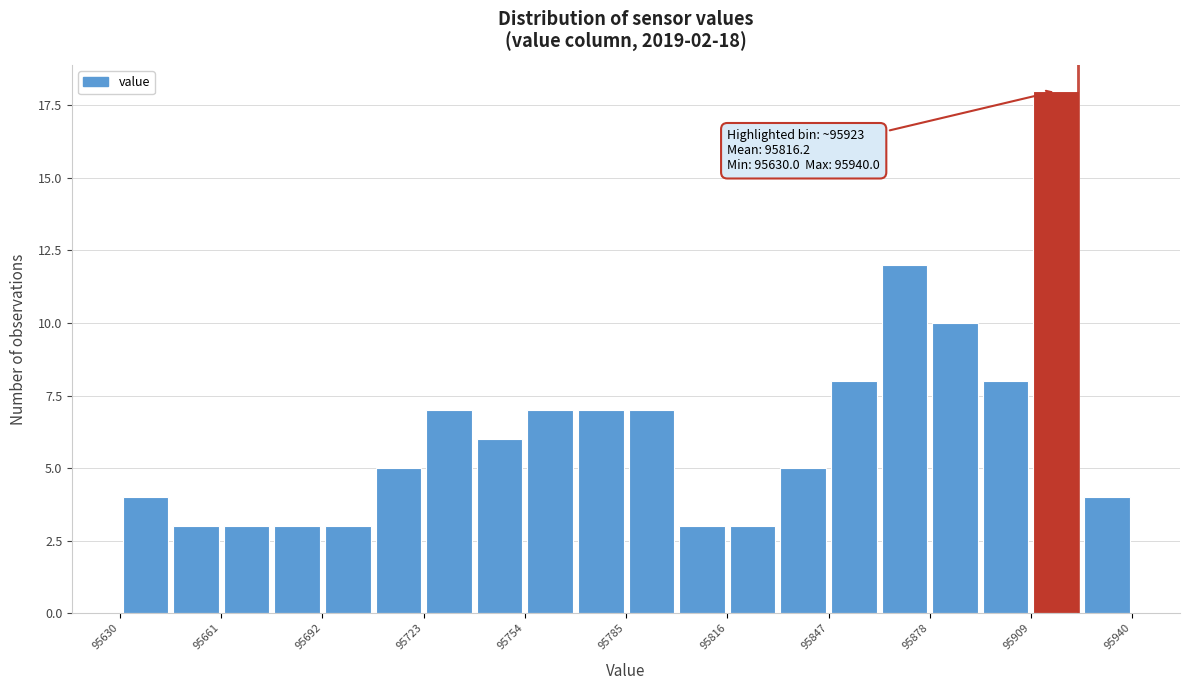

Around what value on the x-axis is the tallest bar? Give the approximate position of its centre, as read against the axis.

95915